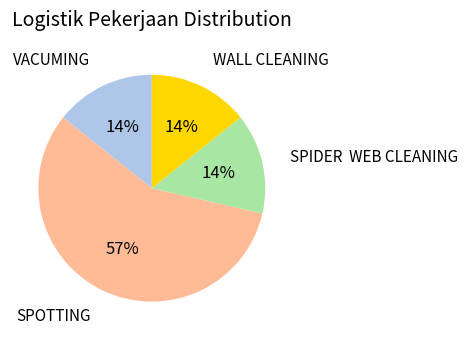

To the nearest percent, what is the difference between the largest and smallest slice percentages?

43%